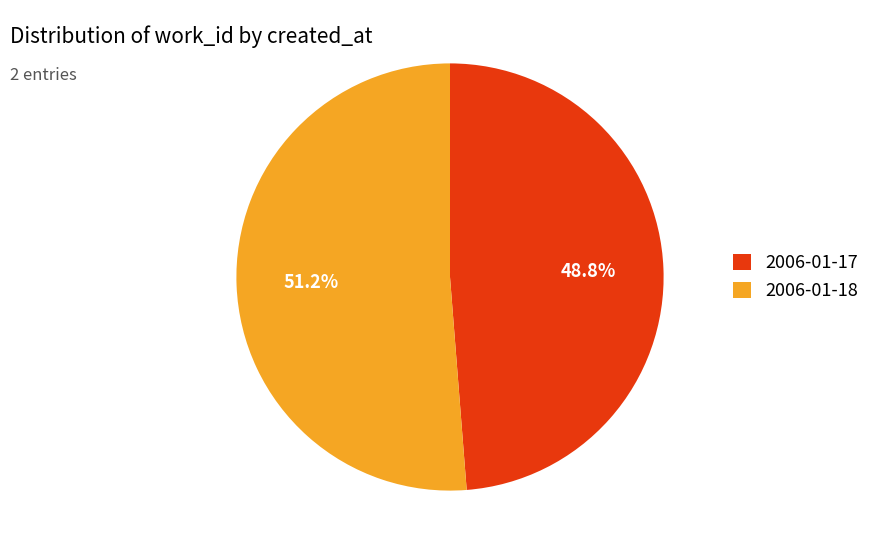

To the nearest percent, what is the difference between the 2006-01-17 and 2006-01-18 slice percentages?

2%